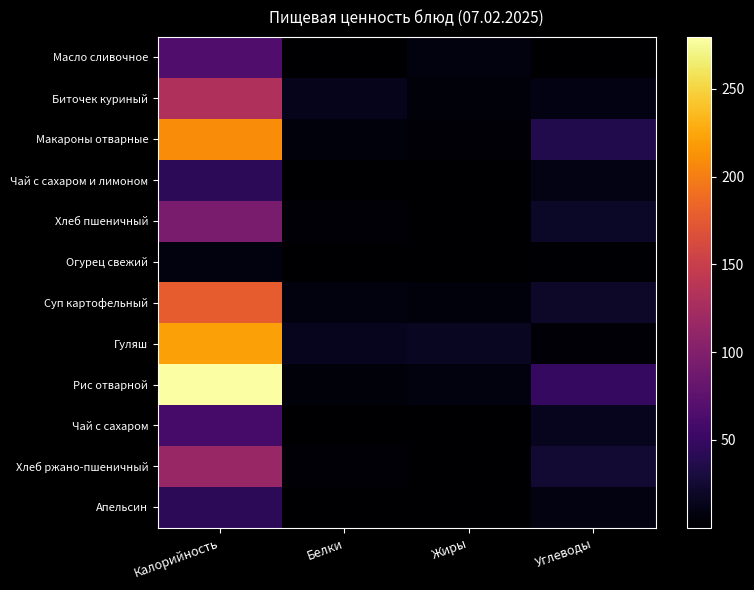

Reading left to right, what are all the values shown in this chart?

Масло сливочное: Калорийность=66.1	Белки=0.1	Жиры=7.2	Углеводы=0.1
Биточек куриный: Калорийность=132.0	Белки=13.3	Жиры=4.8	Углеводы=8.8
Макароны отварные: Калорийность=208.8	Белки=5.8	Жиры=4.3	Углеводы=36.7
Чай с сахаром и лимоном: Калорийность=43.5	Белки=0.2	Жиры=0.0	Углеводы=10.2
Хлеб пшеничный: Калорийность=94.0	Белки=3.2	Жиры=0.4	Углеводы=19.3
Огурец свежий: Калорийность=7.2	Белки=0.4	Жиры=0.1	Углеводы=1.1
Суп картофельный: Калорийность=177.9	Белки=6.6	Жиры=6.3	Углеводы=19.8
Гуляш: Калорийность=221.0	Белки=14.6	Жиры=16.8	Углеводы=2.9
Рис отварной: Калорийность=279.6	Белки=4.9	Жиры=7.2	Углеводы=48.9
Чай с сахаром: Калорийность=60.0	Белки=0.1	Жиры=0.0	Углеводы=15.0
Хлеб ржано-пшеничный: Калорийность=115.0	Белки=2.8	Жиры=0.6	Углеводы=24.7
Апельсин: Калорийность=43.0	Белки=0.9	Жиры=0.2	Углеводы=8.1